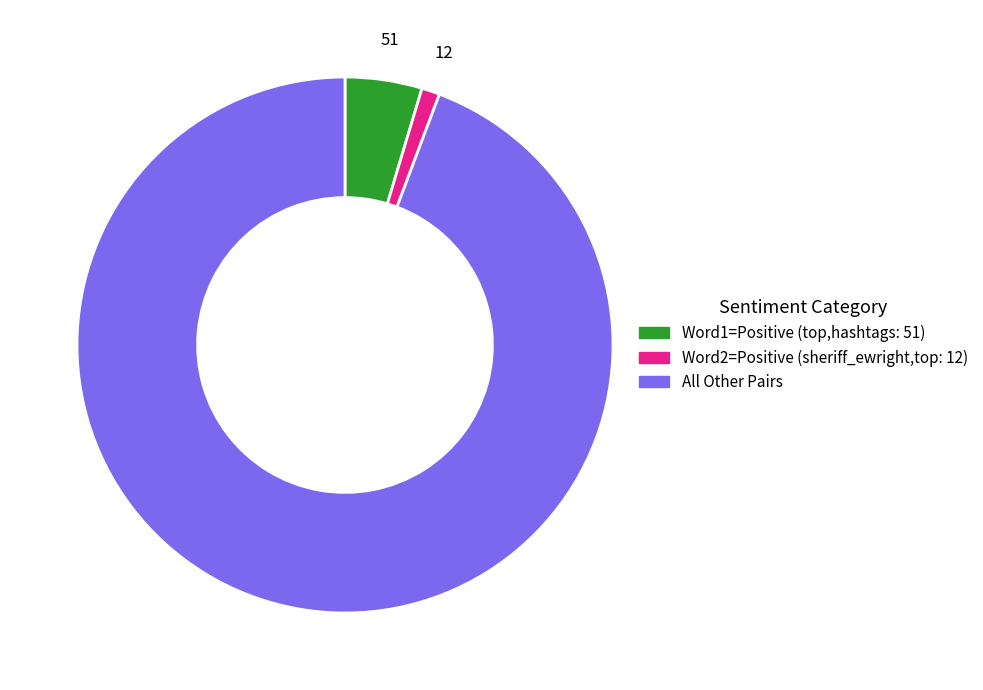

Does any single category account for the majority?

Yes